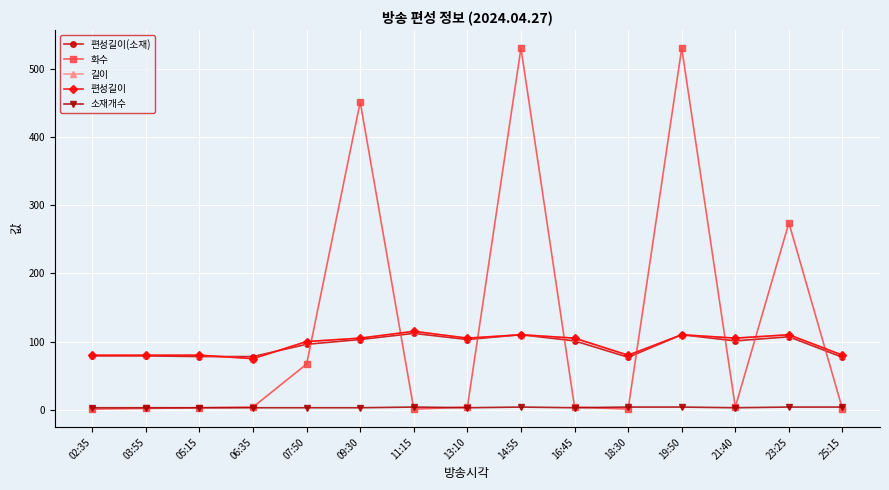

Between 13:10 and 16:45, which series saw the biggest shift?

편성길이(소재)